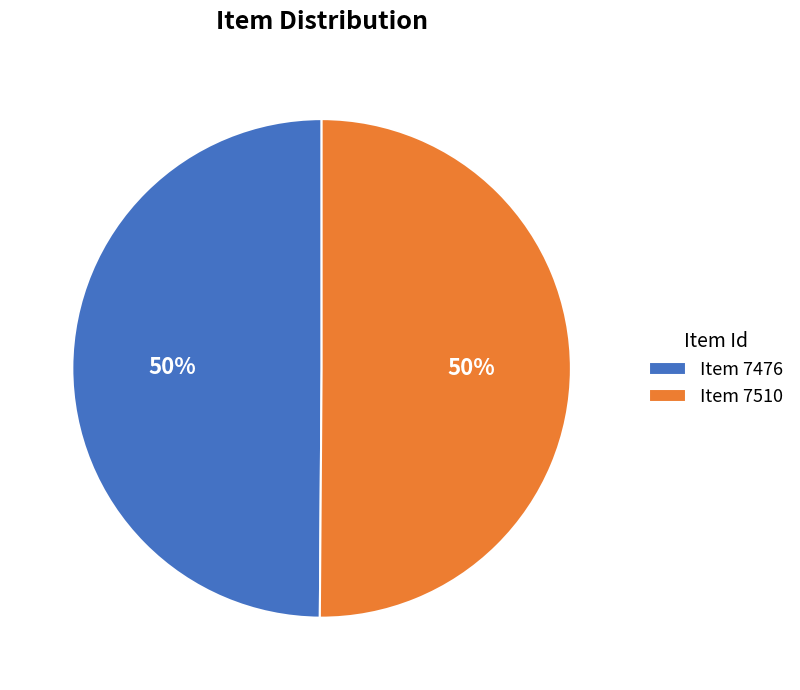

How many segments does this pie chart have?

2